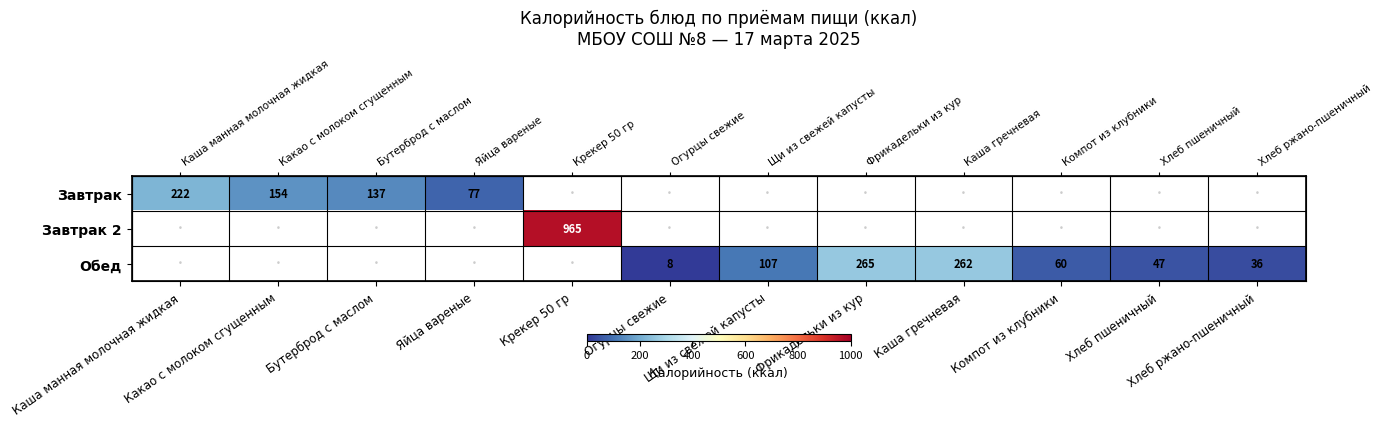

At how many categories does at least one series exceed 410?

1